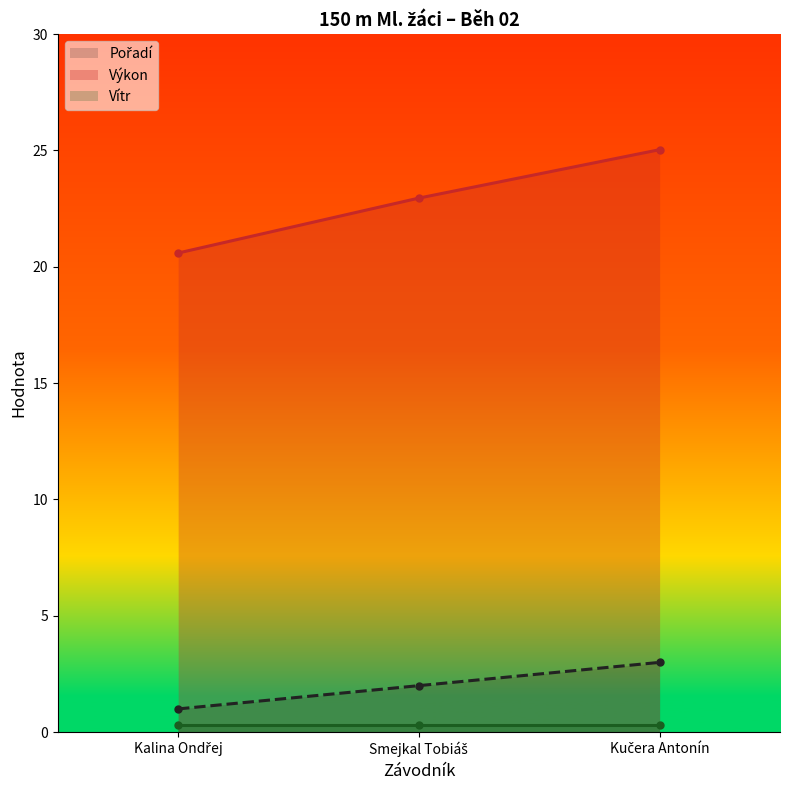

Is it true that Výkon equals 25.0 at Kučera Antonín?

True